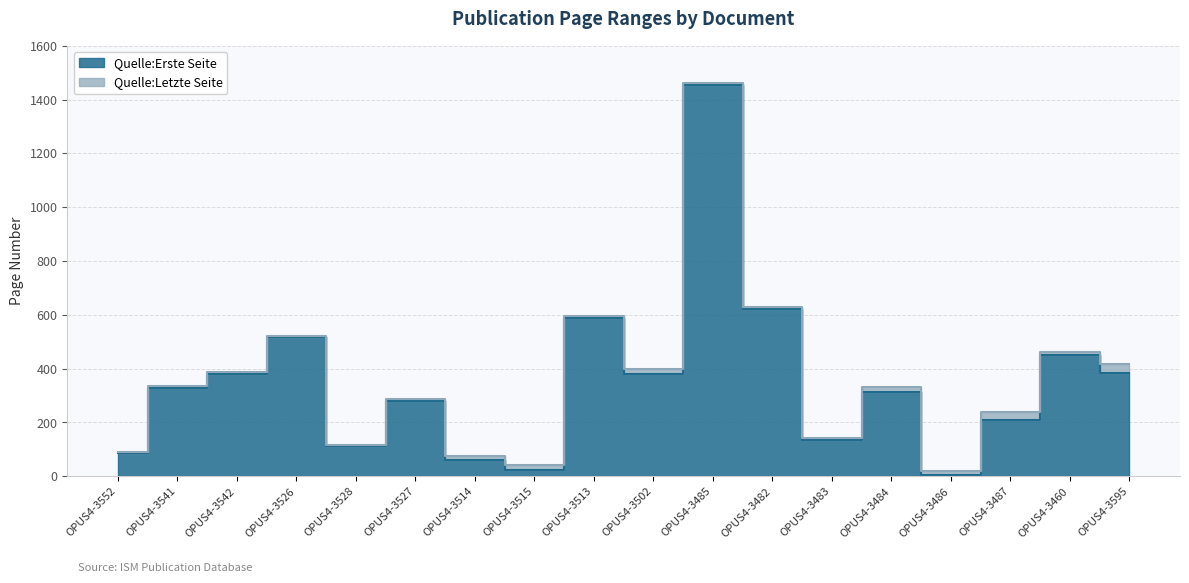

How many interior local valleys does the Quelle:Erste Seite series have?

5